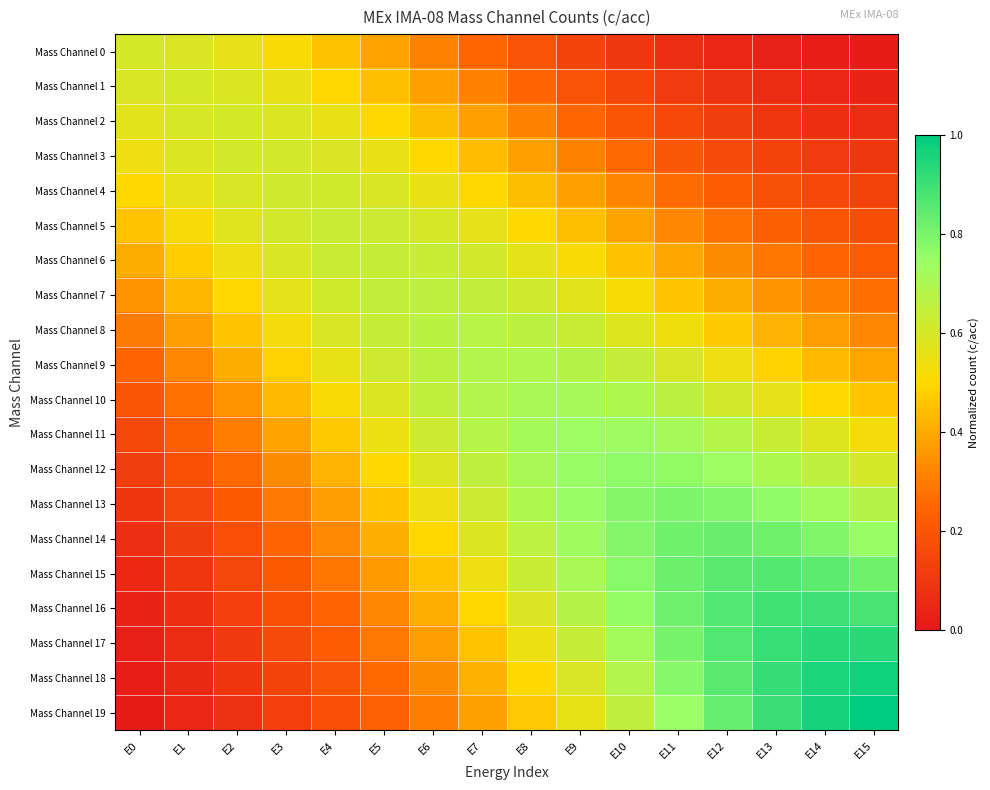

Reading left to right, what are all the values shown in this chart?

Mass Channel 0: E0=0.6	E1=0.6	E2=0.6	E3=0.5	E4=0.5	E5=0.4	E6=0.3	E7=0.3	E8=0.2	E9=0.1	E10=0.1	E11=0.1	E12=0.0	E13=0.0	E14=0.0	E15=0.0
Mass Channel 1: E0=0.6	E1=0.6	E2=0.6	E3=0.6	E4=0.5	E5=0.4	E6=0.4	E7=0.3	E8=0.2	E9=0.2	E10=0.1	E11=0.1	E12=0.1	E13=0.1	E14=0.0	E15=0.0
Mass Channel 2: E0=0.6	E1=0.6	E2=0.6	E3=0.6	E4=0.6	E5=0.5	E6=0.4	E7=0.4	E8=0.3	E9=0.3	E10=0.2	E11=0.2	E12=0.1	E13=0.1	E14=0.1	E15=0.1
Mass Channel 3: E0=0.5	E1=0.6	E2=0.6	E3=0.6	E4=0.6	E5=0.6	E6=0.5	E7=0.4	E8=0.4	E9=0.3	E10=0.3	E11=0.2	E12=0.2	E13=0.1	E14=0.1	E15=0.1
Mass Channel 4: E0=0.5	E1=0.6	E2=0.6	E3=0.6	E4=0.6	E5=0.6	E6=0.6	E7=0.5	E8=0.4	E9=0.4	E10=0.3	E11=0.3	E12=0.2	E13=0.2	E14=0.2	E15=0.1
Mass Channel 5: E0=0.5	E1=0.5	E2=0.6	E3=0.6	E4=0.6	E5=0.6	E6=0.6	E7=0.6	E8=0.5	E9=0.4	E10=0.4	E11=0.3	E12=0.3	E13=0.2	E14=0.2	E15=0.2
Mass Channel 6: E0=0.4	E1=0.5	E2=0.5	E3=0.6	E4=0.6	E5=0.6	E6=0.6	E7=0.6	E8=0.6	E9=0.5	E10=0.5	E11=0.4	E12=0.3	E13=0.3	E14=0.2	E15=0.2
Mass Channel 7: E0=0.3	E1=0.4	E2=0.5	E3=0.6	E4=0.6	E5=0.6	E6=0.7	E7=0.6	E8=0.6	E9=0.6	E10=0.5	E11=0.5	E12=0.4	E13=0.3	E14=0.3	E15=0.3
Mass Channel 8: E0=0.3	E1=0.4	E2=0.5	E3=0.5	E4=0.6	E5=0.6	E6=0.7	E7=0.7	E8=0.7	E9=0.6	E10=0.6	E11=0.5	E12=0.5	E13=0.4	E14=0.4	E15=0.3
Mass Channel 9: E0=0.2	E1=0.3	E2=0.4	E3=0.5	E4=0.6	E5=0.6	E6=0.7	E7=0.7	E8=0.7	E9=0.7	E10=0.6	E11=0.6	E12=0.5	E13=0.5	E14=0.4	E15=0.4
Mass Channel 10: E0=0.2	E1=0.3	E2=0.4	E3=0.4	E4=0.5	E5=0.6	E6=0.6	E7=0.7	E8=0.7	E9=0.7	E10=0.7	E11=0.7	E12=0.6	E13=0.6	E14=0.5	E15=0.5
Mass Channel 11: E0=0.2	E1=0.2	E2=0.3	E3=0.4	E4=0.5	E5=0.5	E6=0.6	E7=0.7	E8=0.7	E9=0.7	E10=0.7	E11=0.7	E12=0.7	E13=0.6	E14=0.6	E15=0.5
Mass Channel 12: E0=0.1	E1=0.2	E2=0.3	E3=0.3	E4=0.4	E5=0.5	E6=0.6	E7=0.7	E8=0.7	E9=0.7	E10=0.8	E11=0.8	E12=0.7	E13=0.7	E14=0.7	E15=0.6
Mass Channel 13: E0=0.1	E1=0.1	E2=0.2	E3=0.3	E4=0.4	E5=0.5	E6=0.5	E7=0.6	E8=0.7	E9=0.7	E10=0.8	E11=0.8	E12=0.8	E13=0.8	E14=0.7	E15=0.7
Mass Channel 14: E0=0.1	E1=0.1	E2=0.2	E3=0.2	E4=0.3	E5=0.4	E6=0.5	E7=0.6	E8=0.7	E9=0.7	E10=0.8	E11=0.8	E12=0.8	E13=0.8	E14=0.8	E15=0.7
Mass Channel 15: E0=0.0	E1=0.1	E2=0.1	E3=0.2	E4=0.3	E5=0.4	E6=0.5	E7=0.5	E8=0.6	E9=0.7	E10=0.8	E11=0.8	E12=0.9	E13=0.9	E14=0.8	E15=0.8
Mass Channel 16: E0=0.0	E1=0.1	E2=0.1	E3=0.2	E4=0.2	E5=0.3	E6=0.4	E7=0.5	E8=0.6	E9=0.7	E10=0.8	E11=0.8	E12=0.9	E13=0.9	E14=0.9	E15=0.9
Mass Channel 17: E0=0.0	E1=0.1	E2=0.1	E3=0.2	E4=0.2	E5=0.3	E6=0.4	E7=0.5	E8=0.5	E9=0.6	E10=0.7	E11=0.8	E12=0.9	E13=0.9	E14=0.9	E15=0.9
Mass Channel 18: E0=0.0	E1=0.1	E2=0.1	E3=0.1	E4=0.2	E5=0.3	E6=0.3	E7=0.4	E8=0.5	E9=0.6	E10=0.7	E11=0.8	E12=0.9	E13=0.9	E14=1.0	E15=1.0
Mass Channel 19: E0=0.0	E1=0.0	E2=0.1	E3=0.1	E4=0.2	E5=0.2	E6=0.3	E7=0.4	E8=0.5	E9=0.6	E10=0.7	E11=0.7	E12=0.8	E13=0.9	E14=1.0	E15=1.0